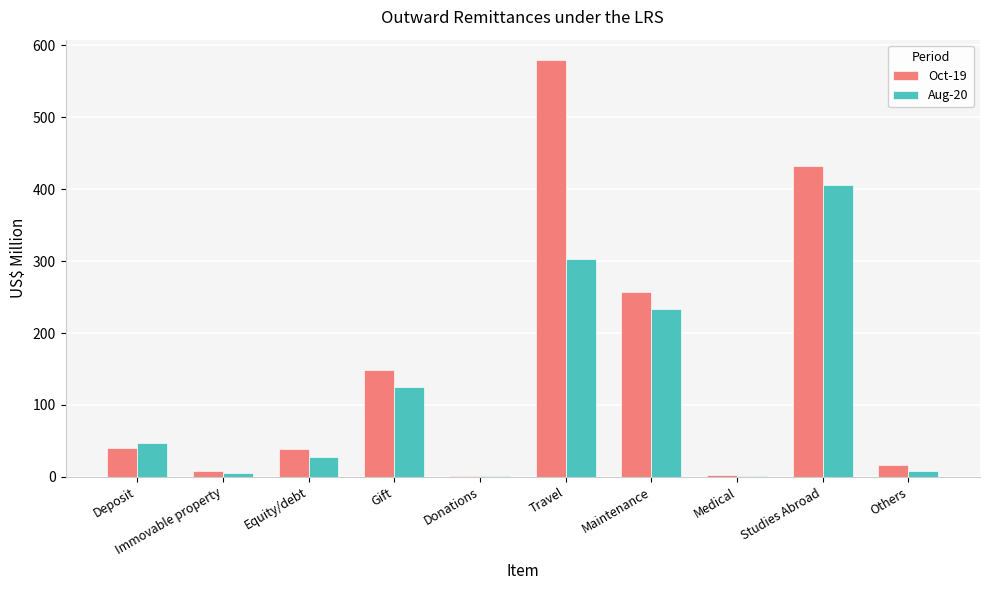

What is the sum of all Oct-19 values?

1523.8